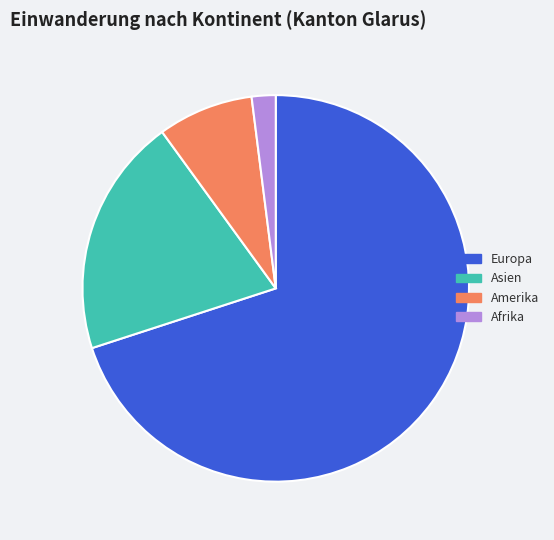

Which slice is the largest?

Europa